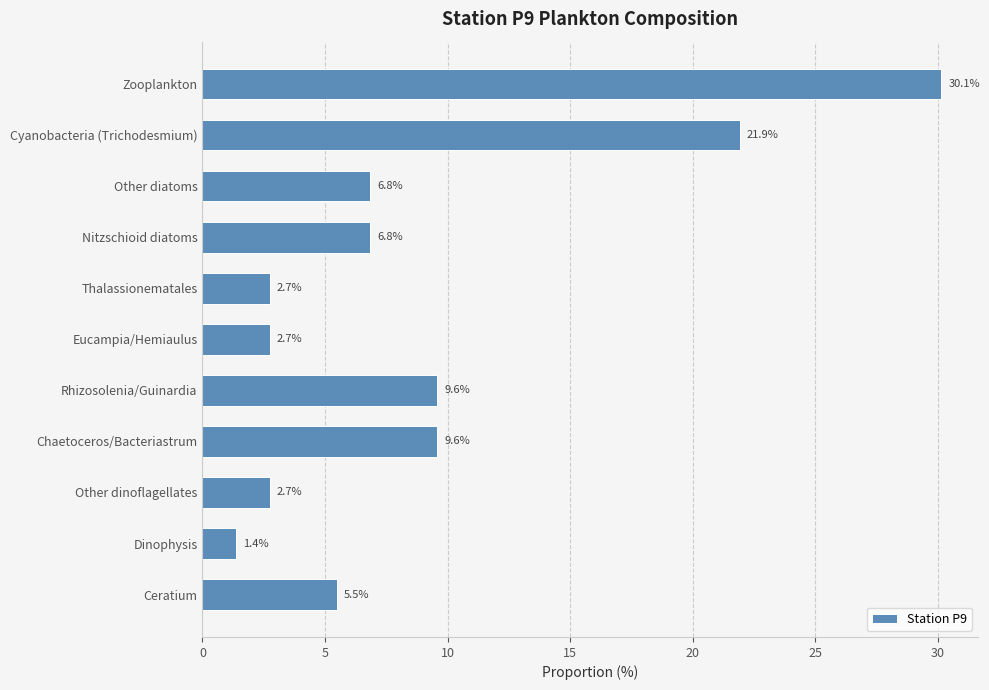

At which category does the chart reach its peak across all series?

Zooplankton